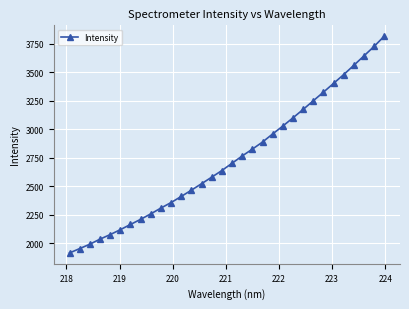

How many values are below 2702?

16